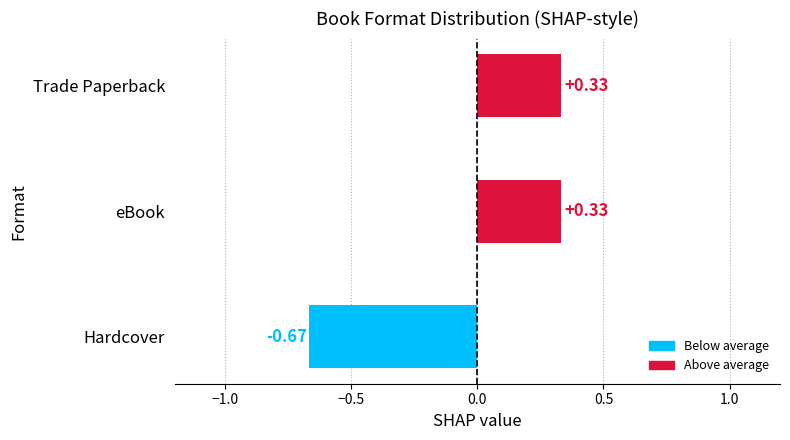

What is the change in value from Hardcover to Trade Paperback?

+1.0